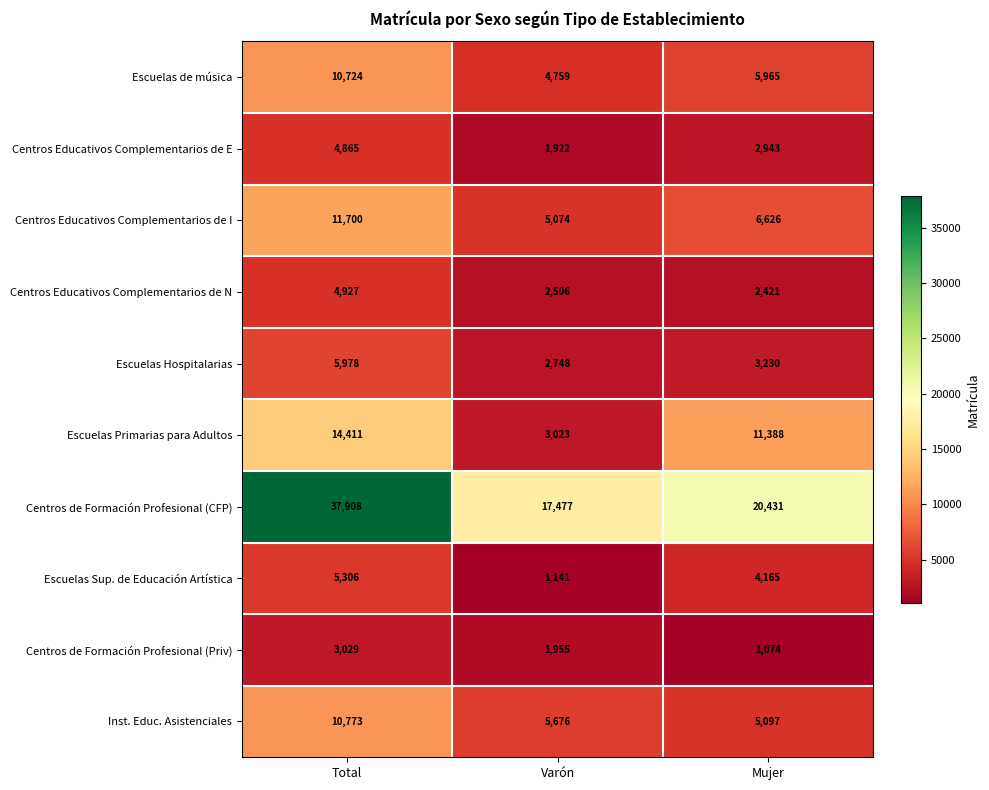

At which label does Escuelas Primarias para Adultos first exceed 11388?

Total